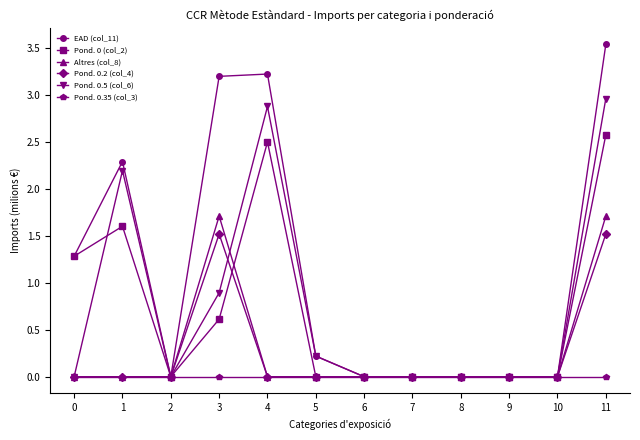

At which category does EAD (col_11) reach its first local valley?

2